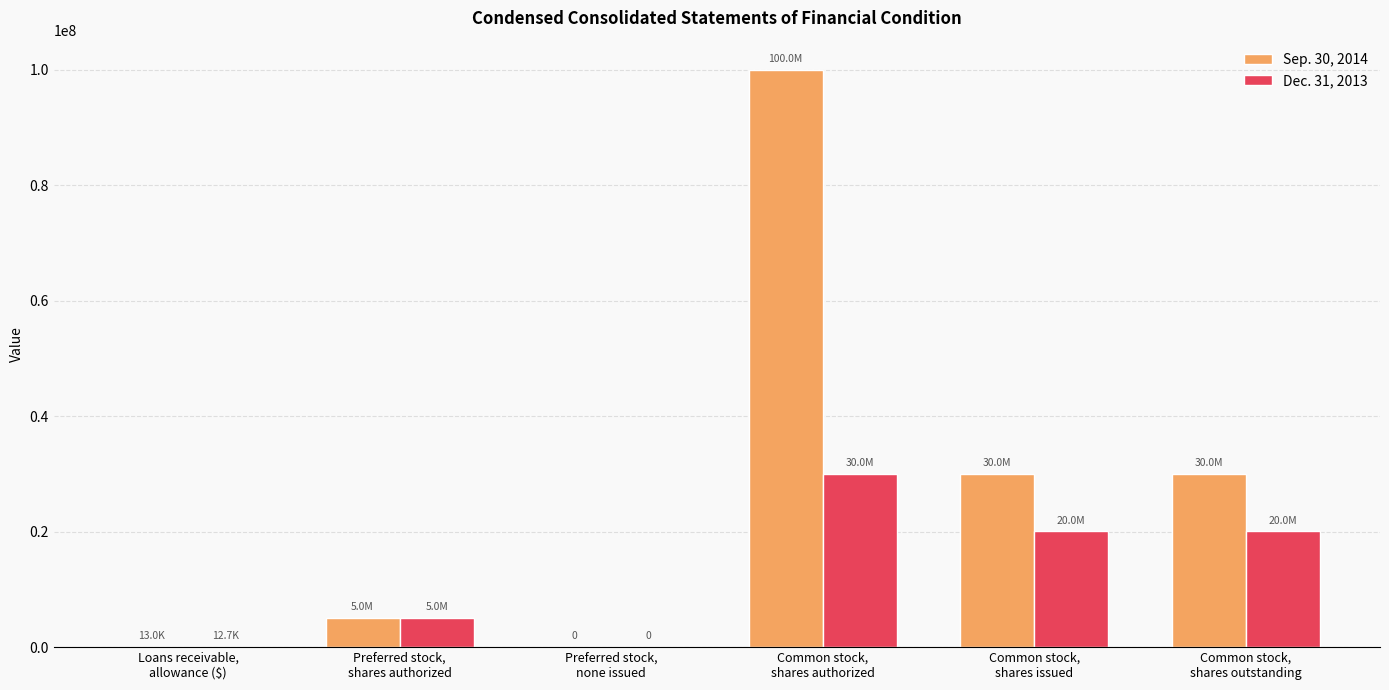

Which series has the largest total across all categories?

Sep. 30, 2014